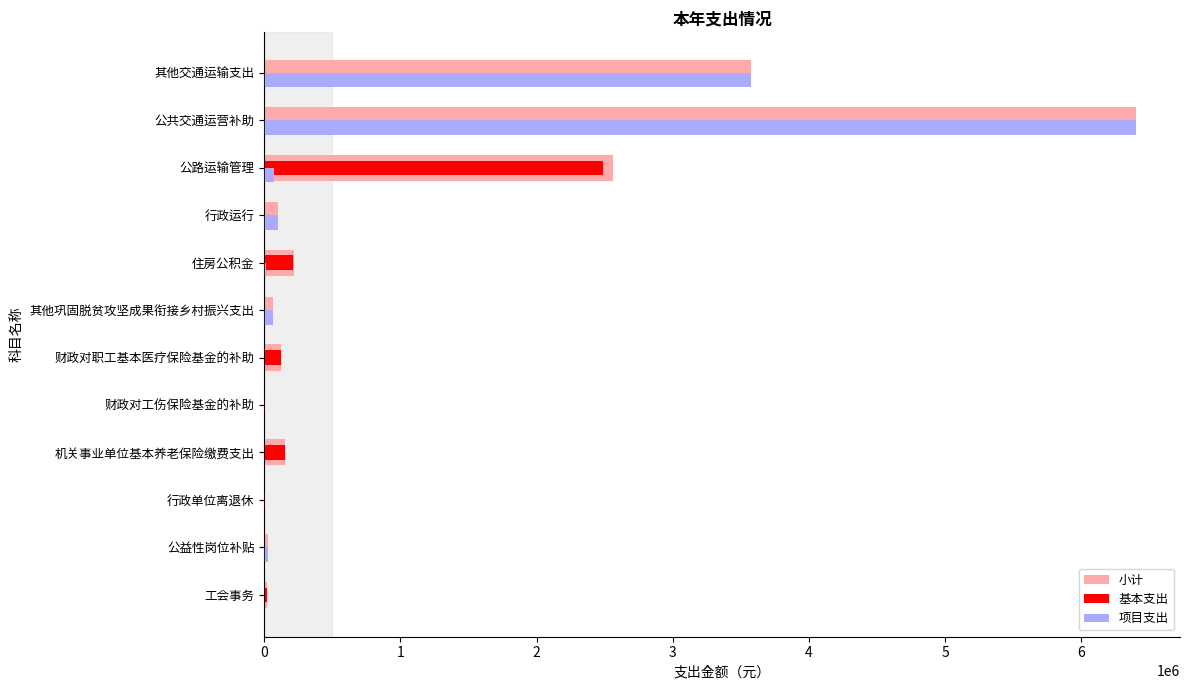

Which series has the widest spread of values?

项目支出